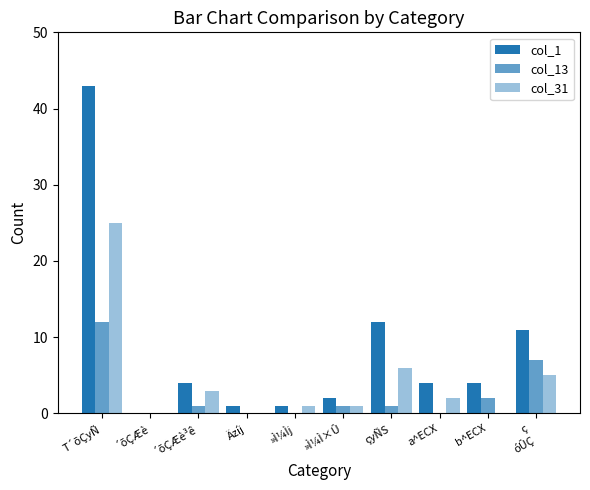

Is the value of col_13 at ´õÇÆè greater than the value of col_31 at b^ECX?

No